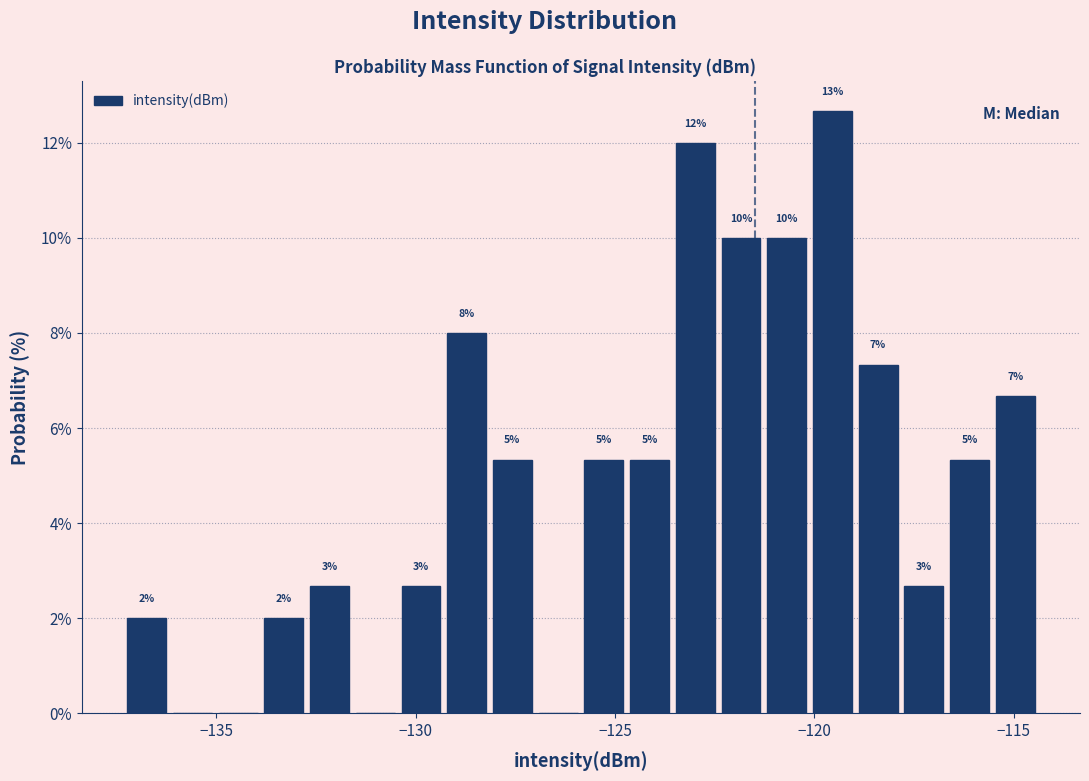

Read against the x-axis, roughly where is the centre of the tallest bar?

-119.5